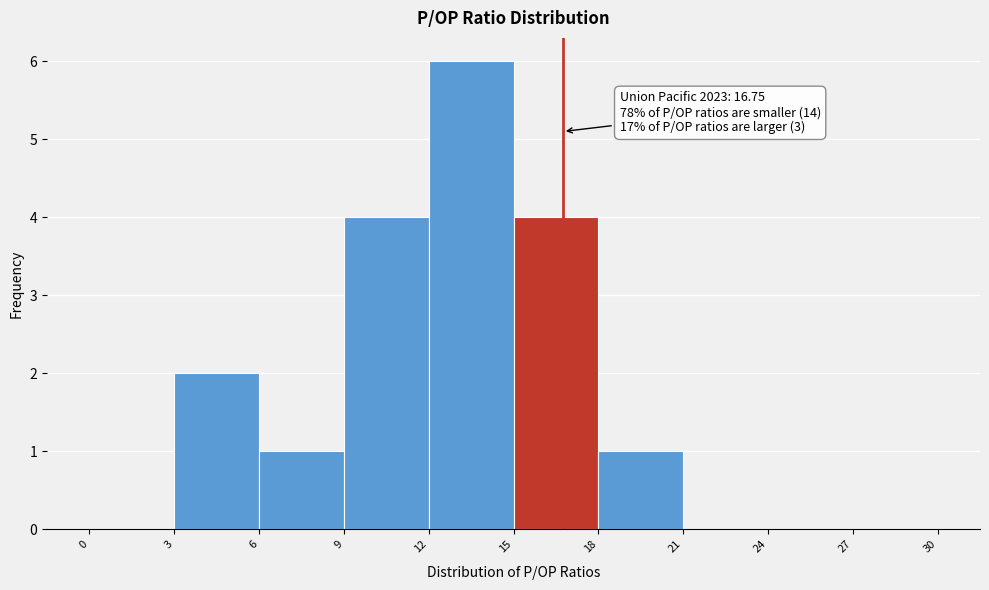

Over which range of the x-axis is the bar tallest?

12 to 15